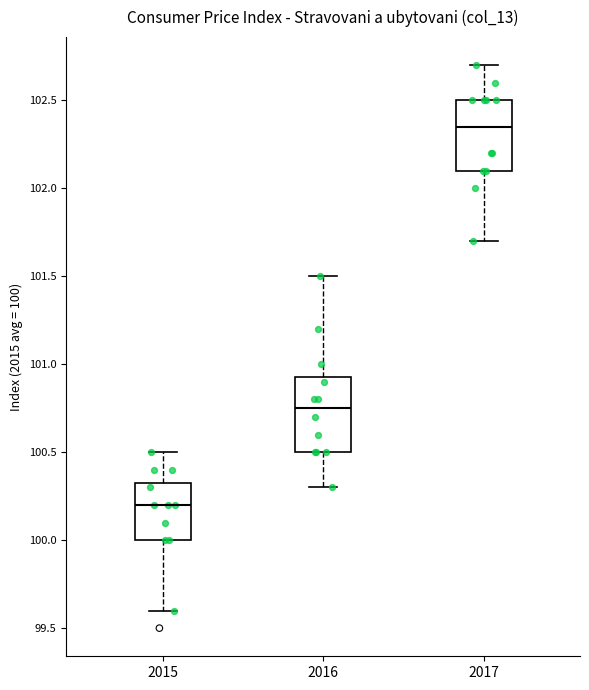

Which box has the highest median line?

2017